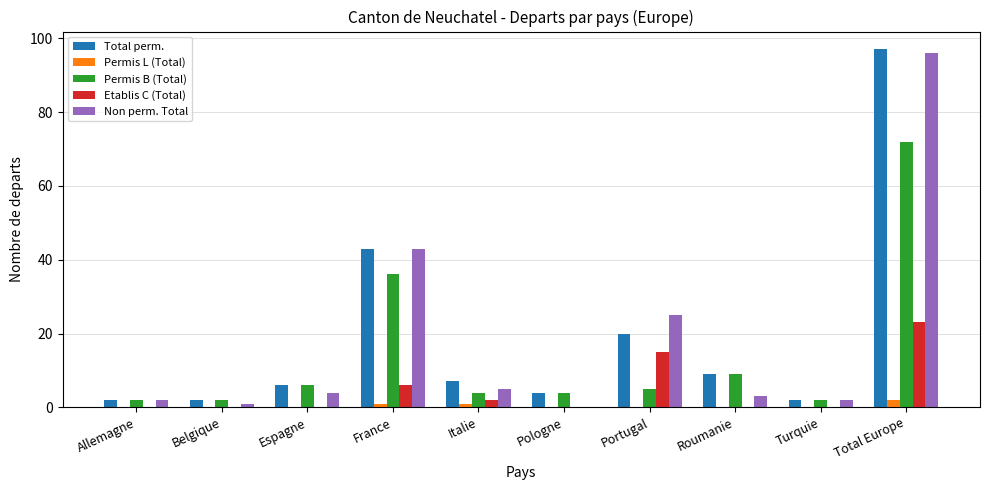

How many distinct data groups are displayed?

5